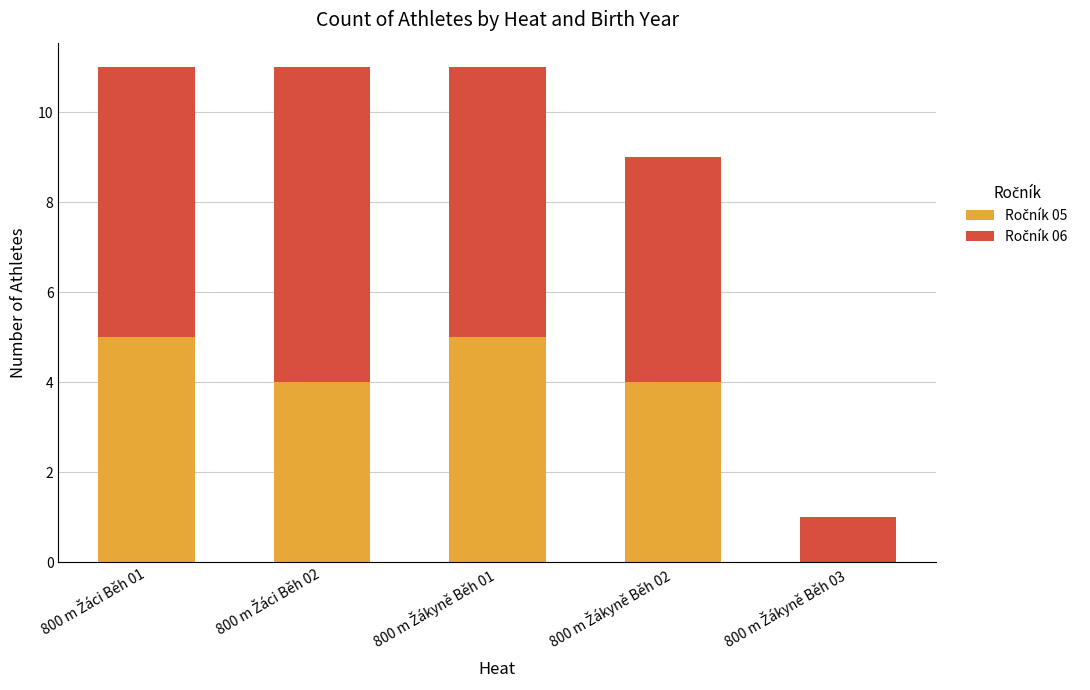

Which series changed the most between 800 m Žáci Běh 01 and 800 m Žáci Běh 02?

Ročník 05